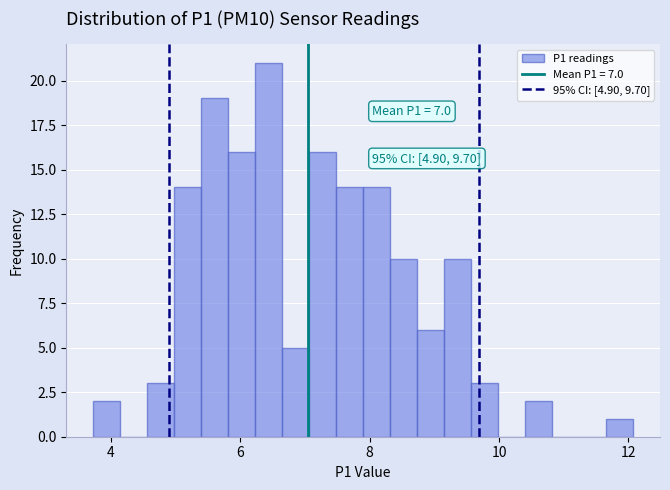

Around what value on the x-axis is the tallest bar? Give the approximate position of its centre, as read against the axis.

6.4